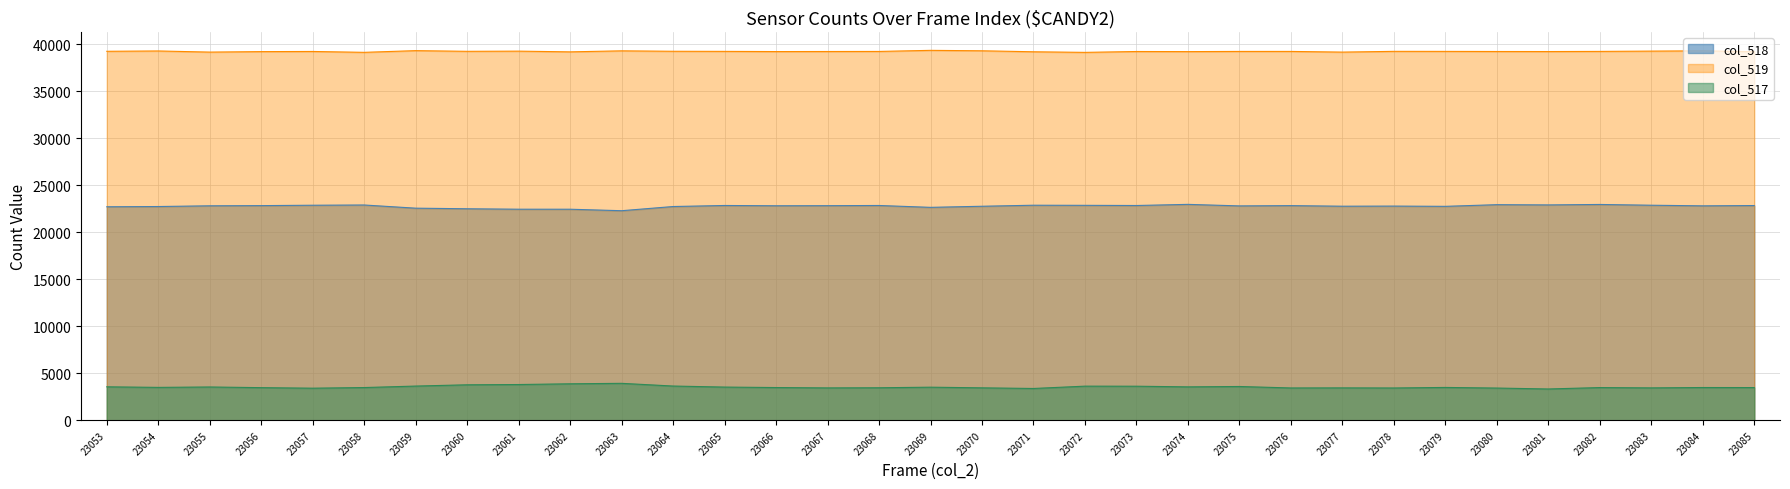

How many values exceed 22823?

16